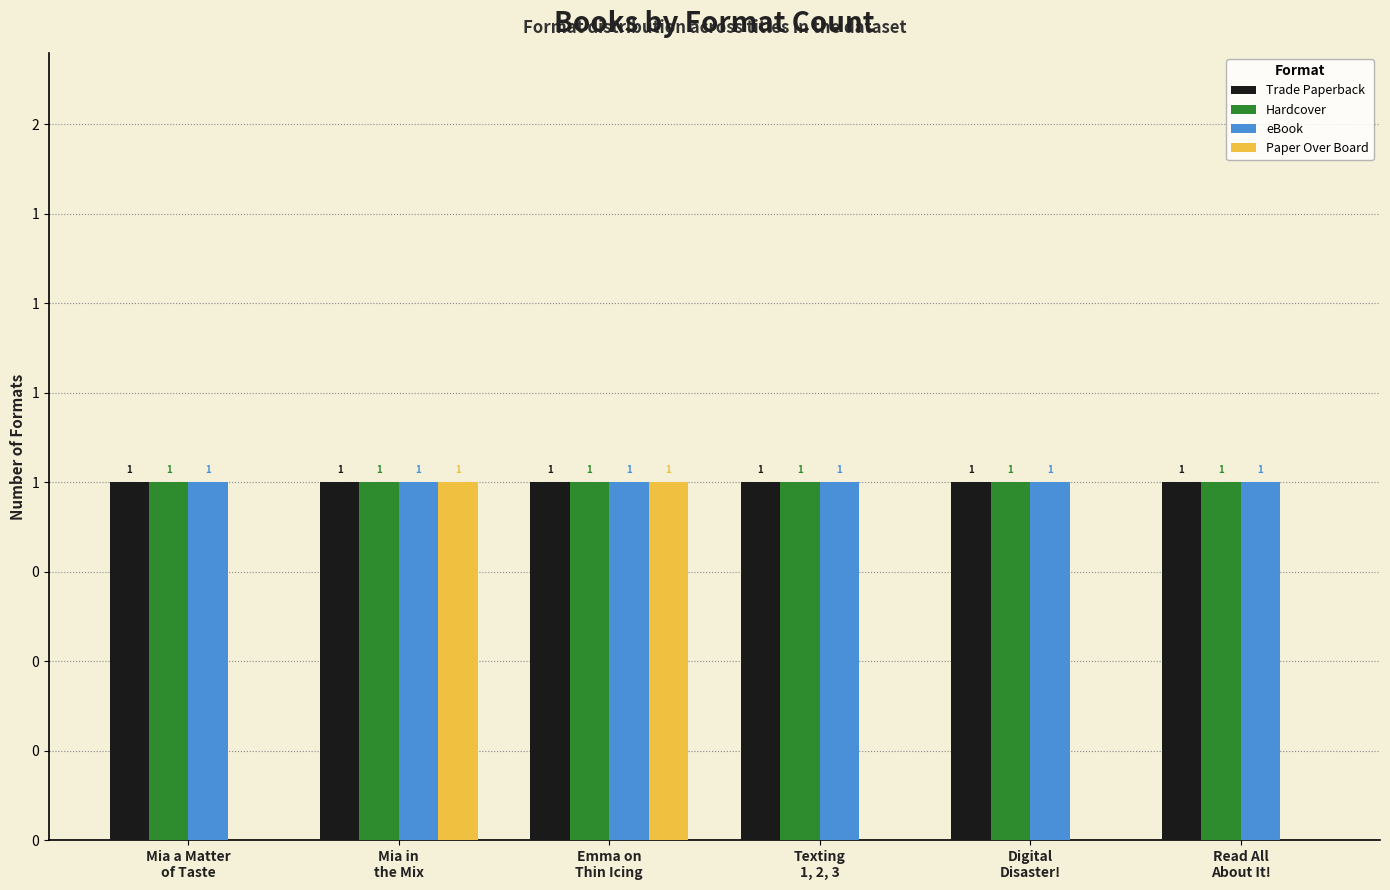

At which category does the chart reach its minimum across all series?

Mia a Matter
of Taste